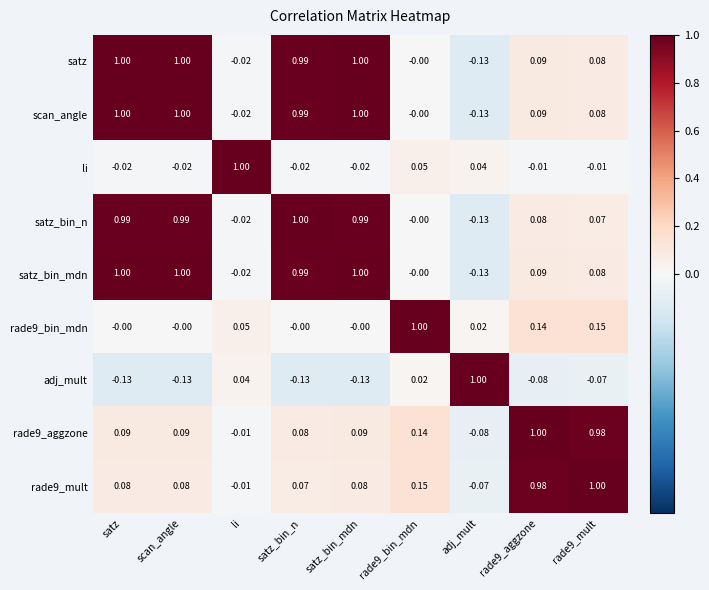

At which label does li first exceed 0?

li